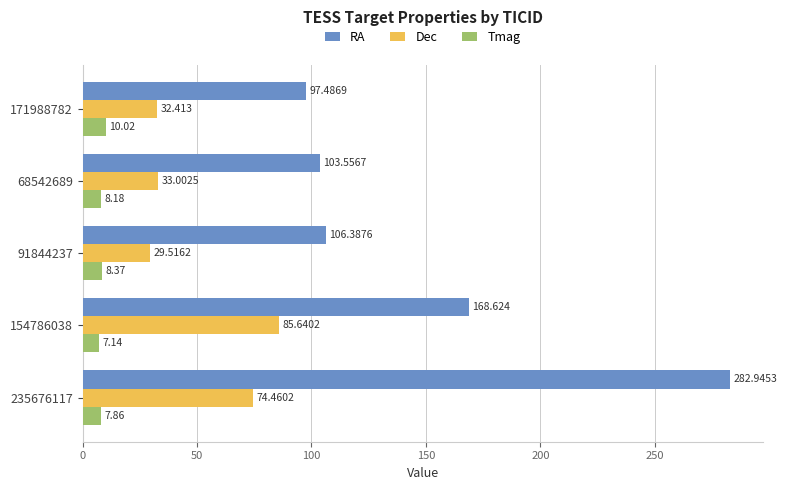

Which series has the largest total across all categories?

RA